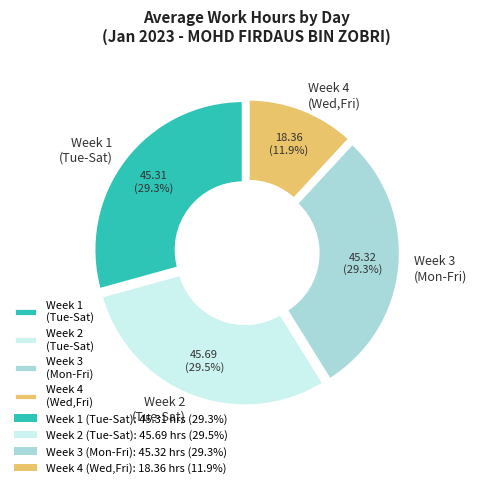

Combined, what portion of the pie is Week 2 (Tue-Sat) and Week 3 (Mon-Fri)?

58.8%